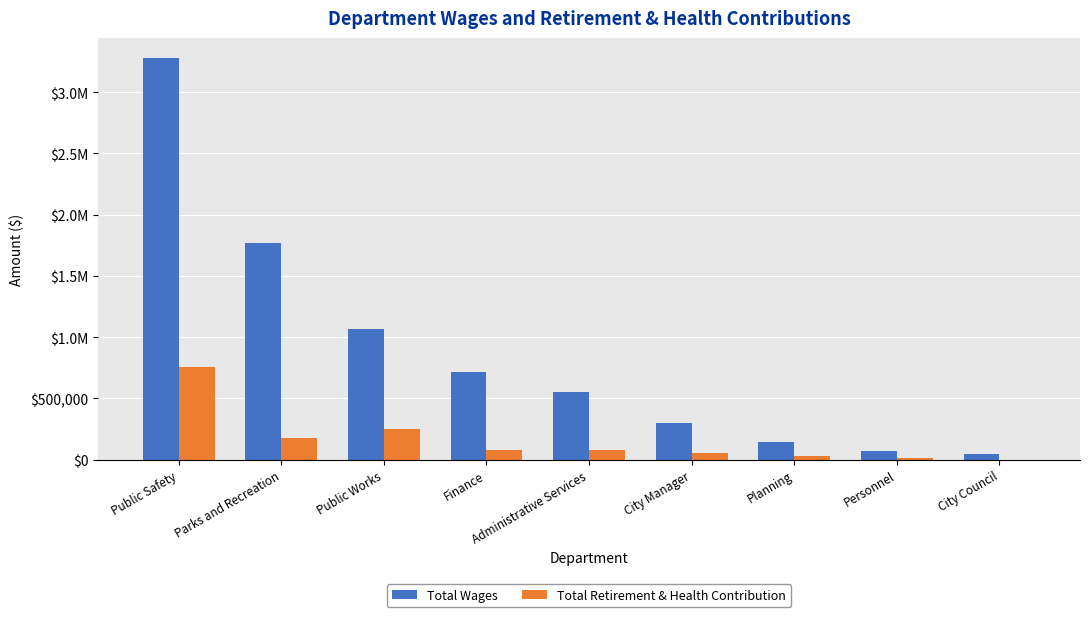

Reading left to right, list all the values displayed in this chart.

Total Wages: 3278297	1766754	1070151	714141	549322	302081	146236	72490	49895
Total Retirement & Health Contribution: 756675	175072	254203	82646	76580	53640	33822	13825	0